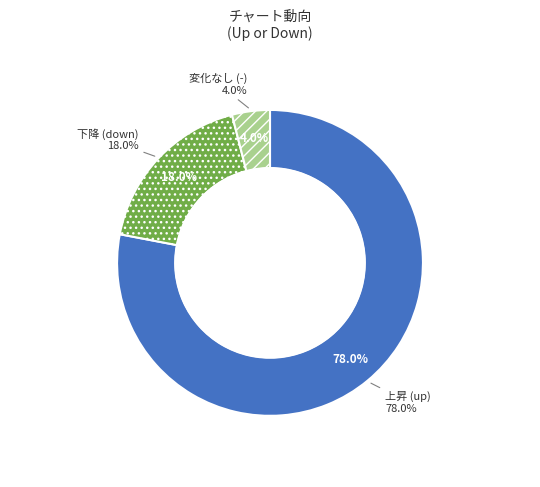

Which category has the smallest portion of the pie?

-